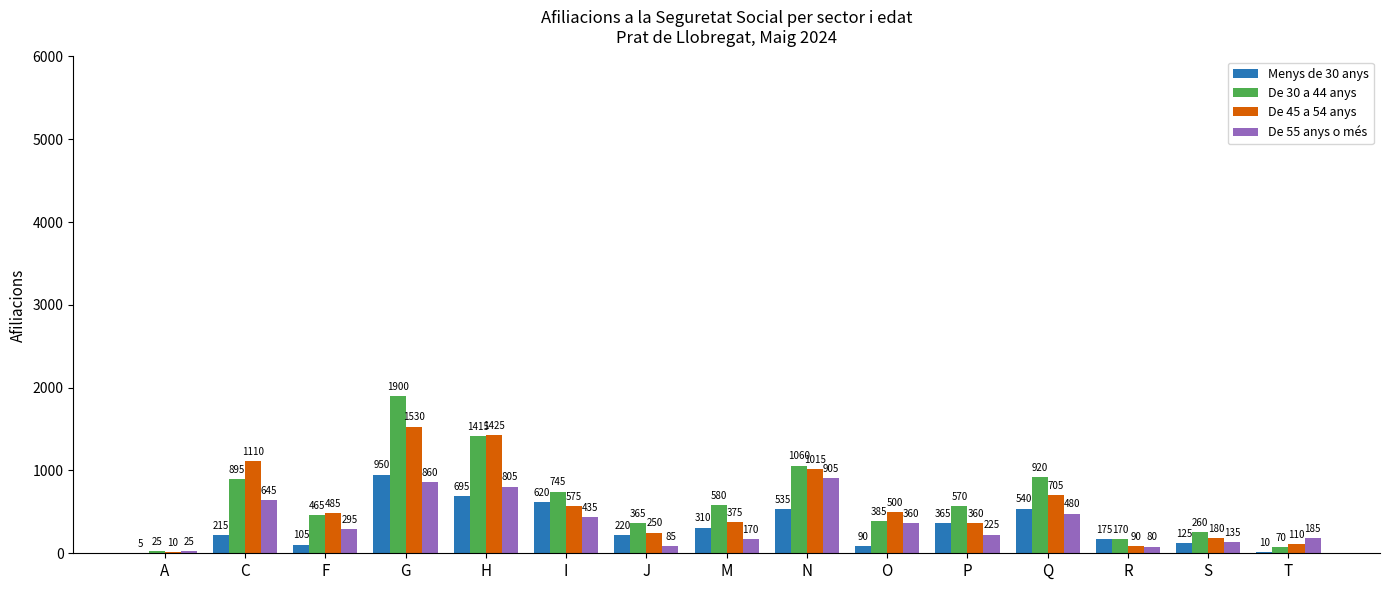

At which label is De 30 a 44 anys closest to 962?

Q